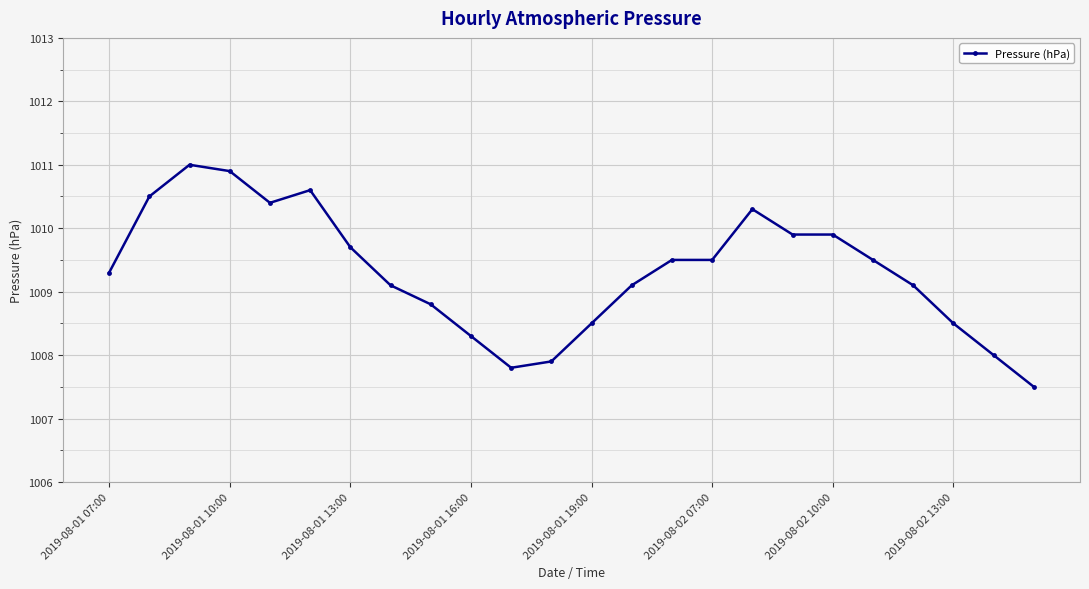

What is the difference between the second highest and minimum values?

3.4